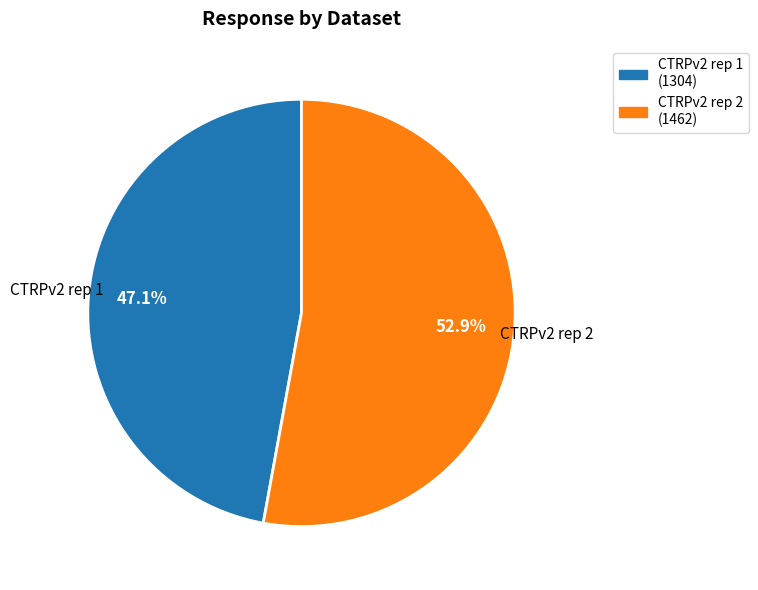

Which category has the biggest portion of the pie?

CTRPv2 rep 2